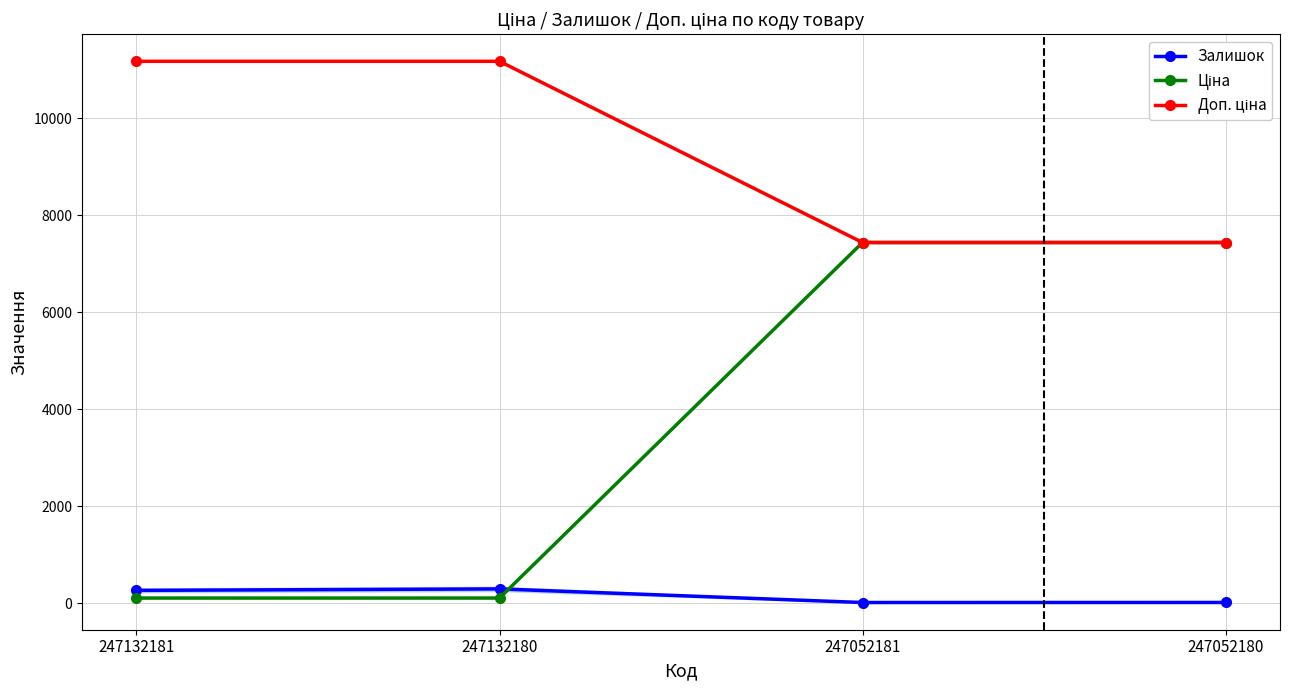

What is the maximum value for Залишок?

300.0